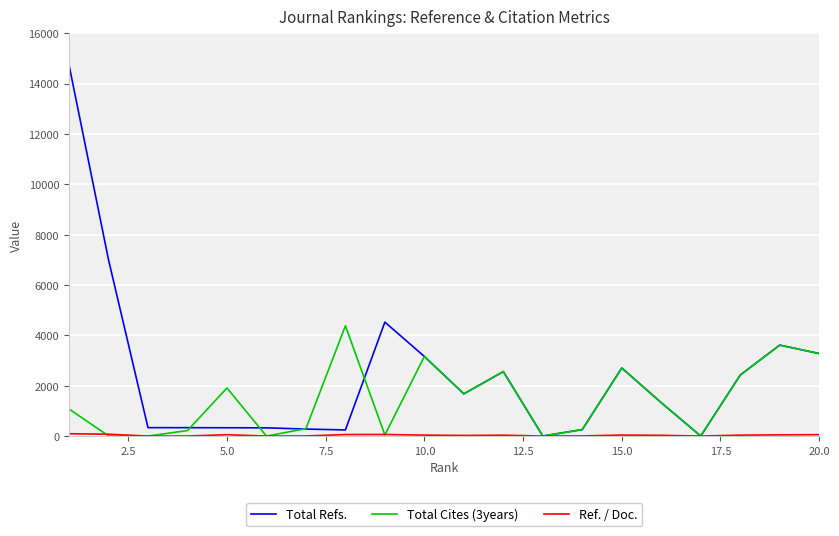

Which series has the widest spread of values?

Total Refs.